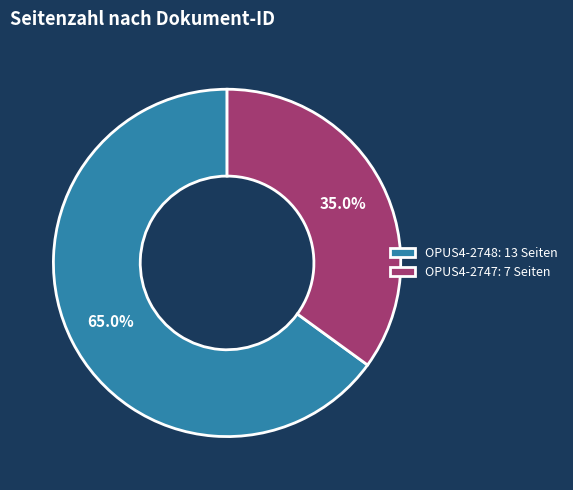

Is it true that OPUS4-2748 is 53% of the pie?

False